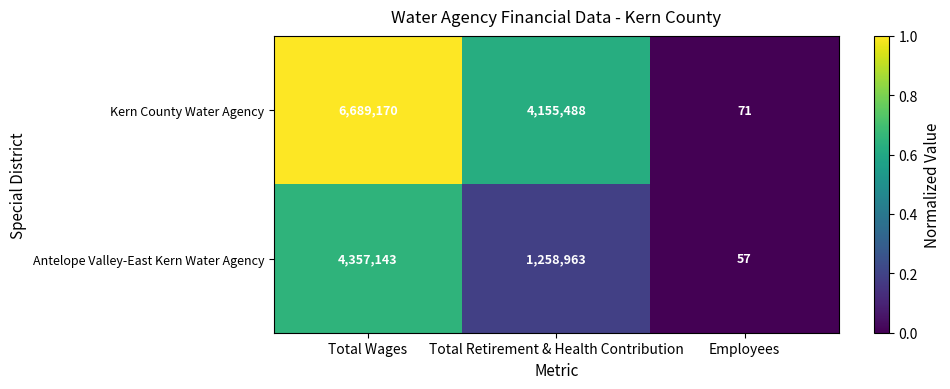

Reading left to right, what are all the values shown in this chart?

Kern County Water Agency: Total Wages=6689170	Total Retirement & Health Contribution=4155488	Employees=71
Antelope Valley-East Kern Water Agency: Total Wages=4357143	Total Retirement & Health Contribution=1258963	Employees=57